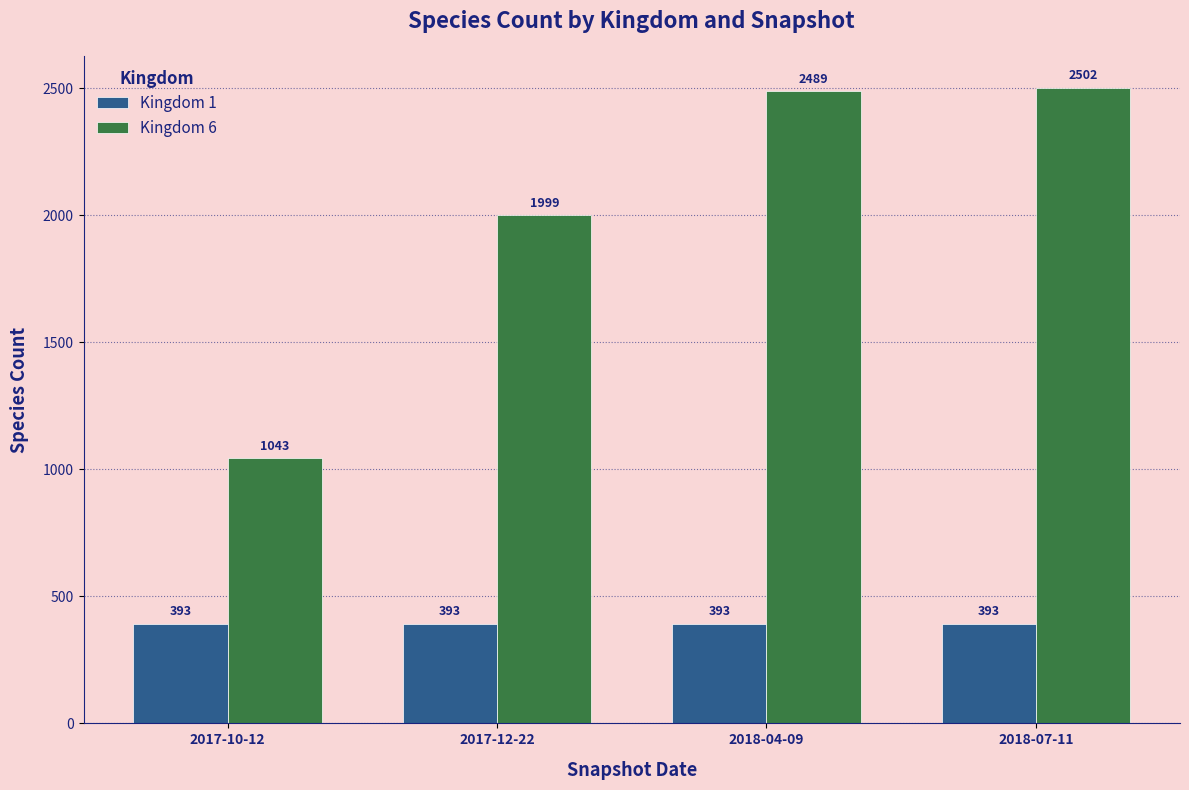

At which label is Kingdom 6 closest to 1772?

2017-12-22